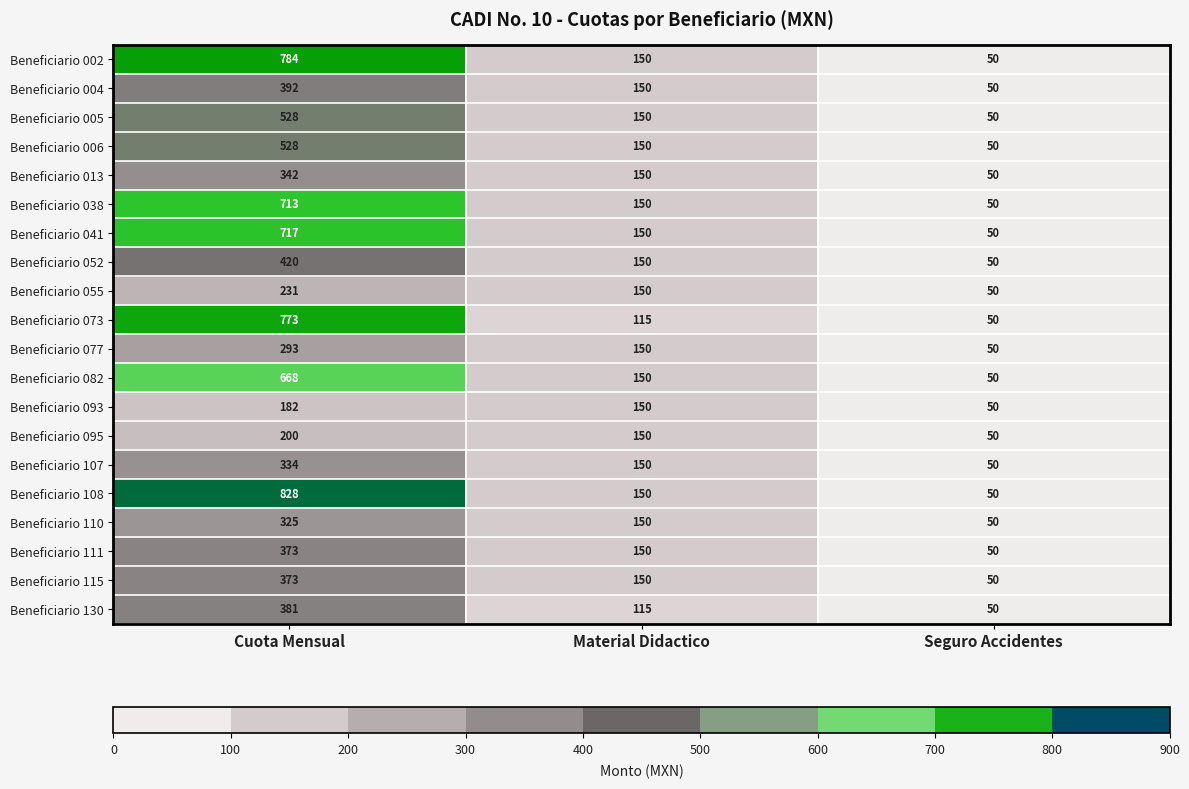

At how many categories does at least one series exceed 373?

1